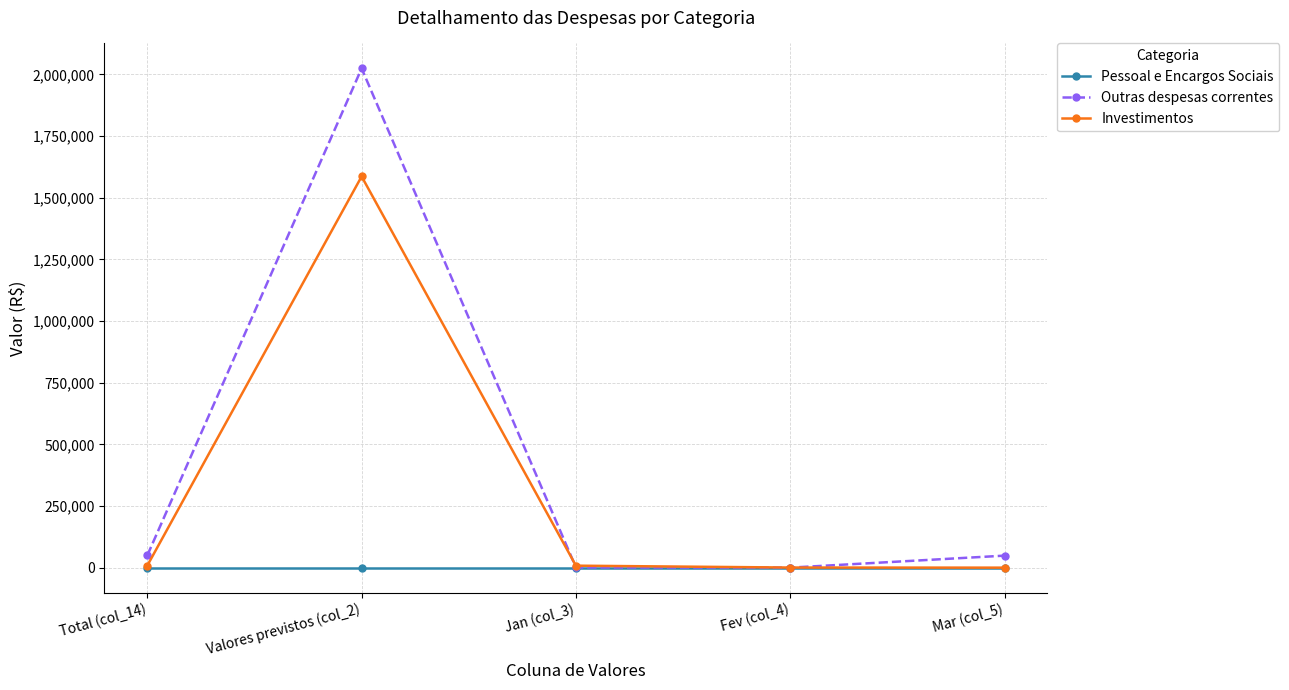

What is the average value of the Outras despesas correntes series?

424672.5